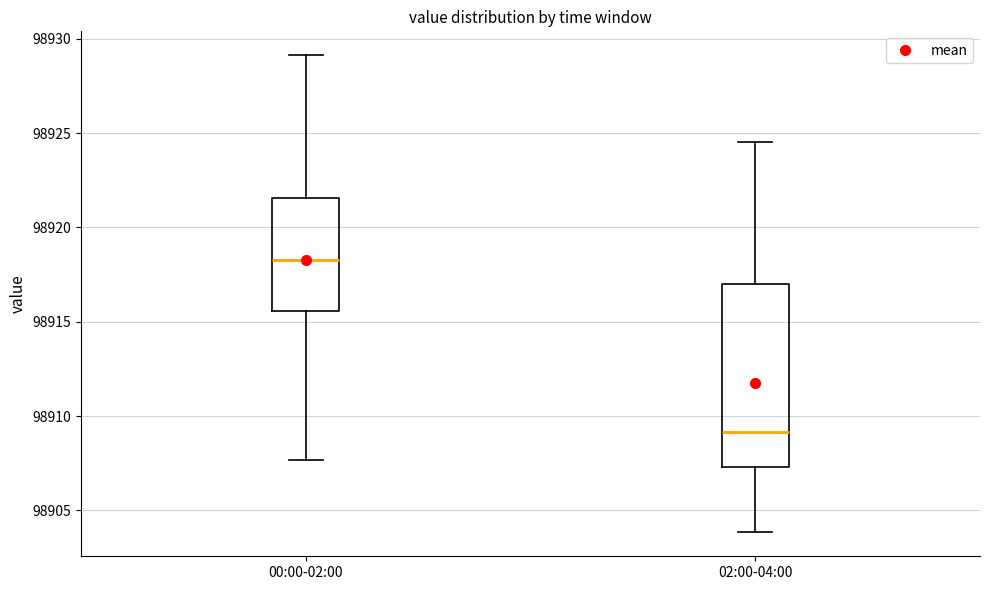

Which box's median line is the lowest?

02:00-04:00